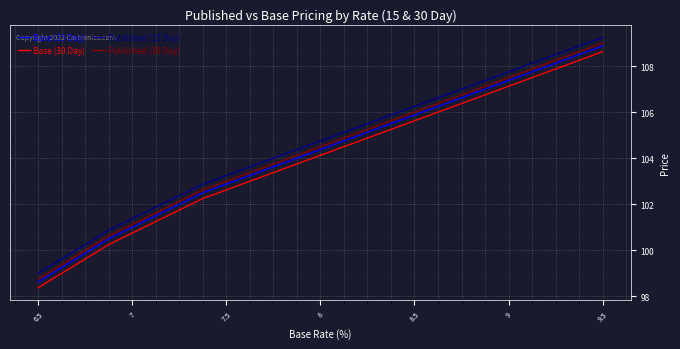

True or false: Base (15 Day) and Published (15 Day) cross at least once.

False